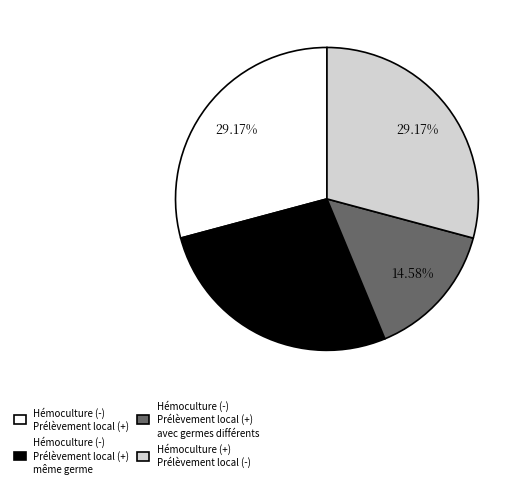

Is the sum of Hémoculture (-) Prélèvement local (+) même germe and Hémoculture (-) Prélèvement local (+) greater than half?

Yes